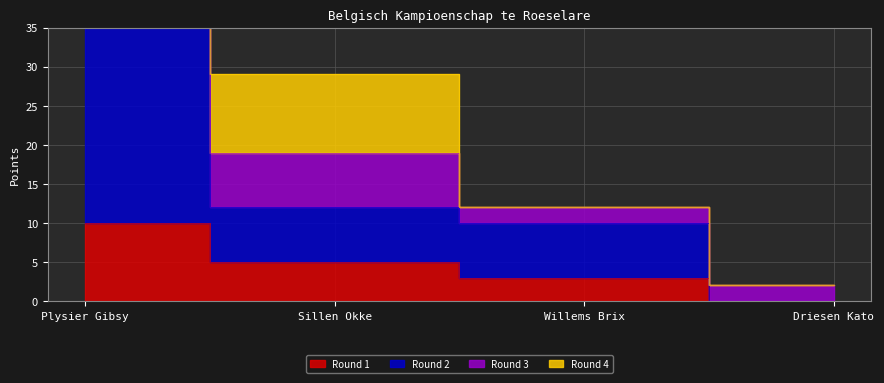

What position from the left is Willems Brix?

3